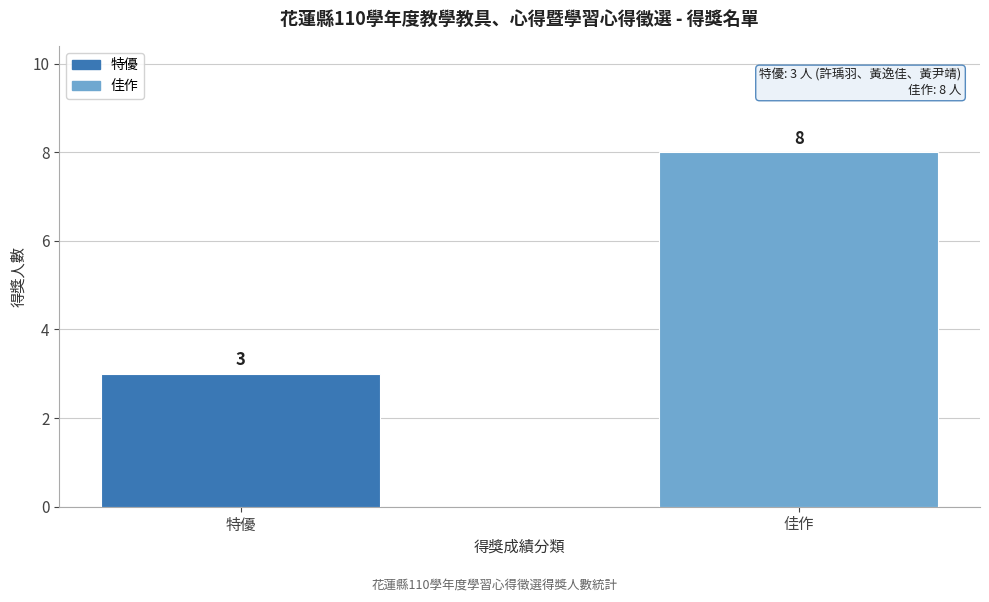

Reading left to right, what are all the values shown in this chart?

特優=3	佳作=8